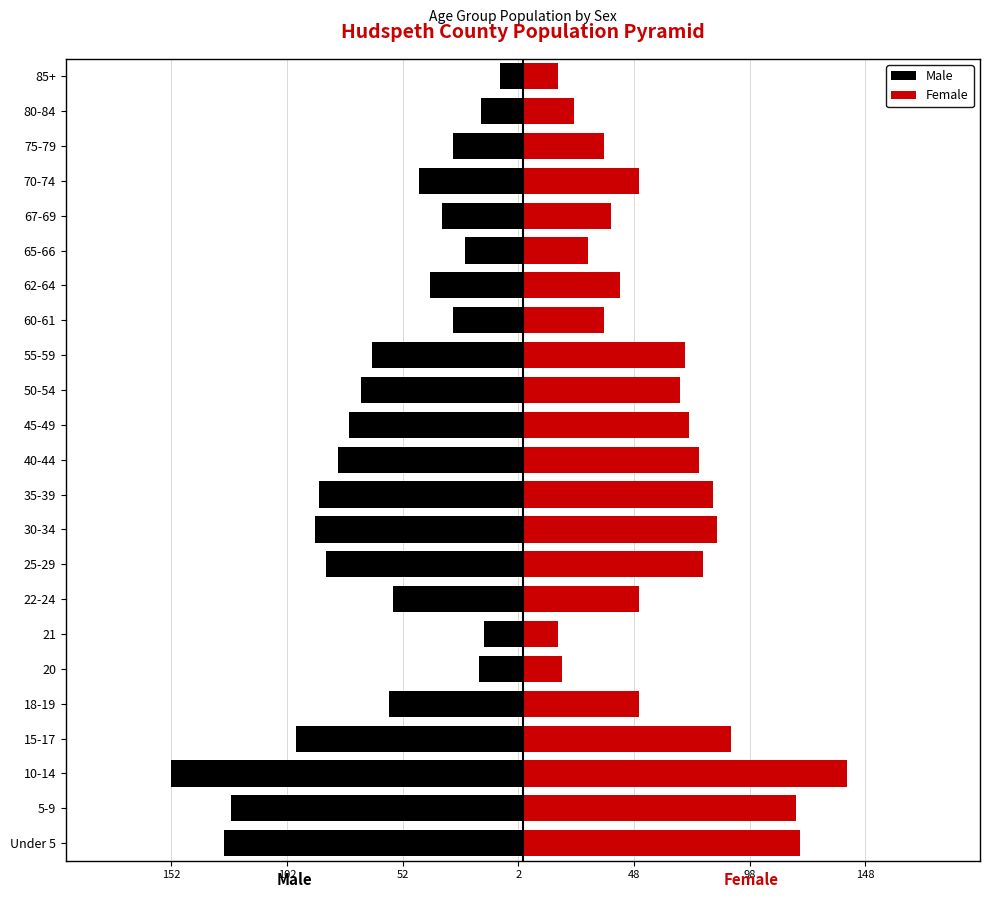

What is the average value of the Male series?

-63